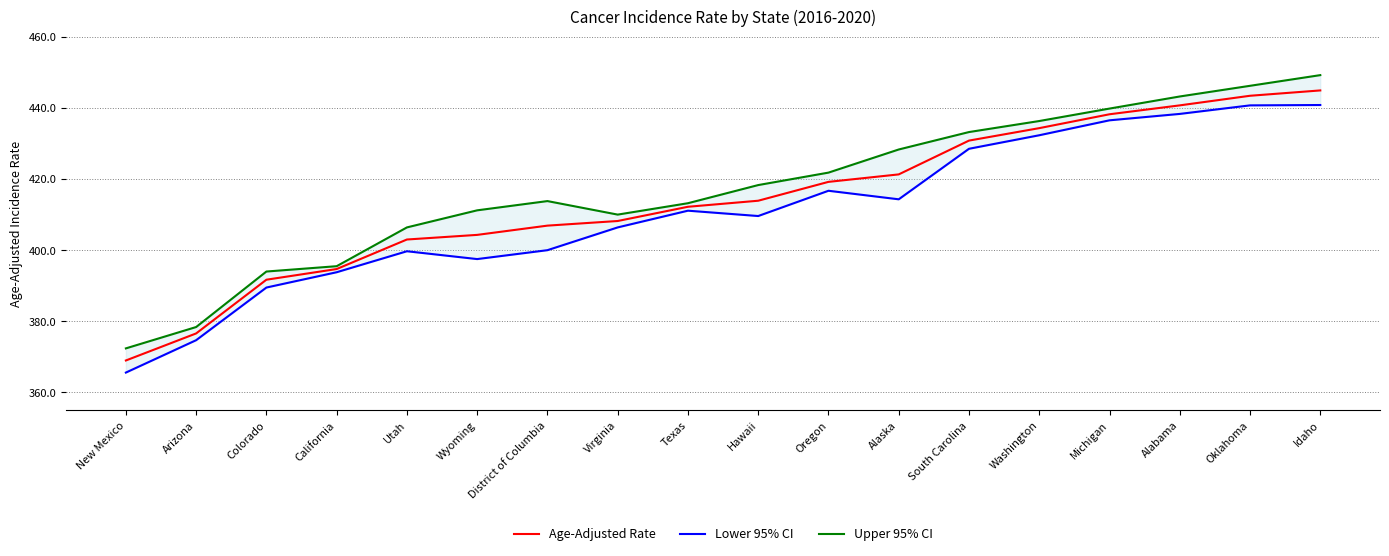

List the series in order of their overall mean, lowest first.

Lower 95% CI, Age-Adjusted Rate, Upper 95% CI